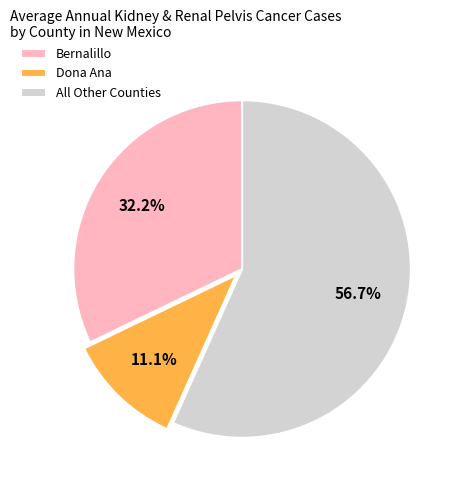

What is the majority slice?

All Other Counties